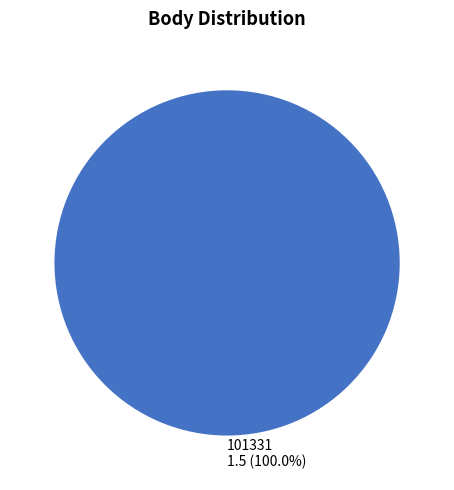

Rank the categories by value from lowest to highest.

101331